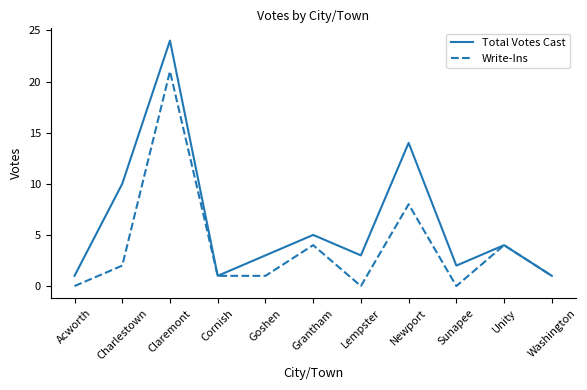

Is it true that Write-Ins equals 2 at Unity?

False